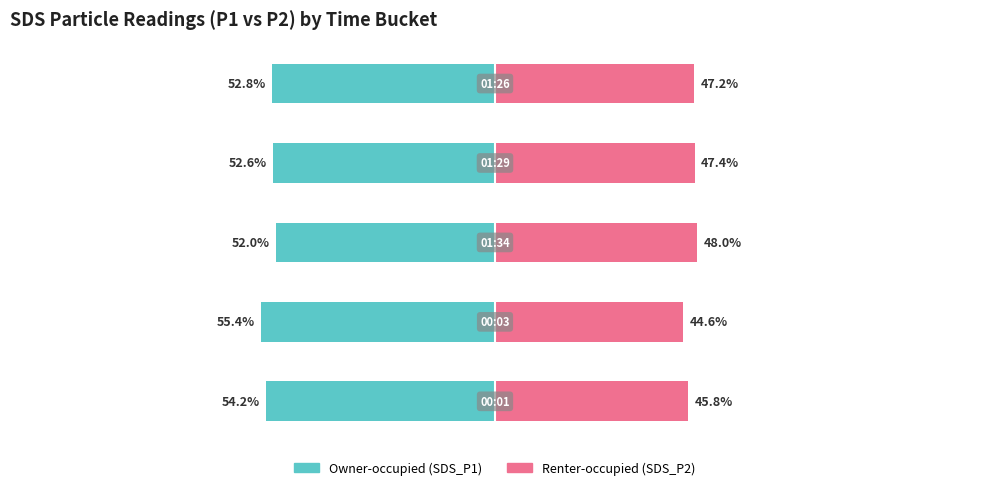

How many distinct data groups are displayed?

2